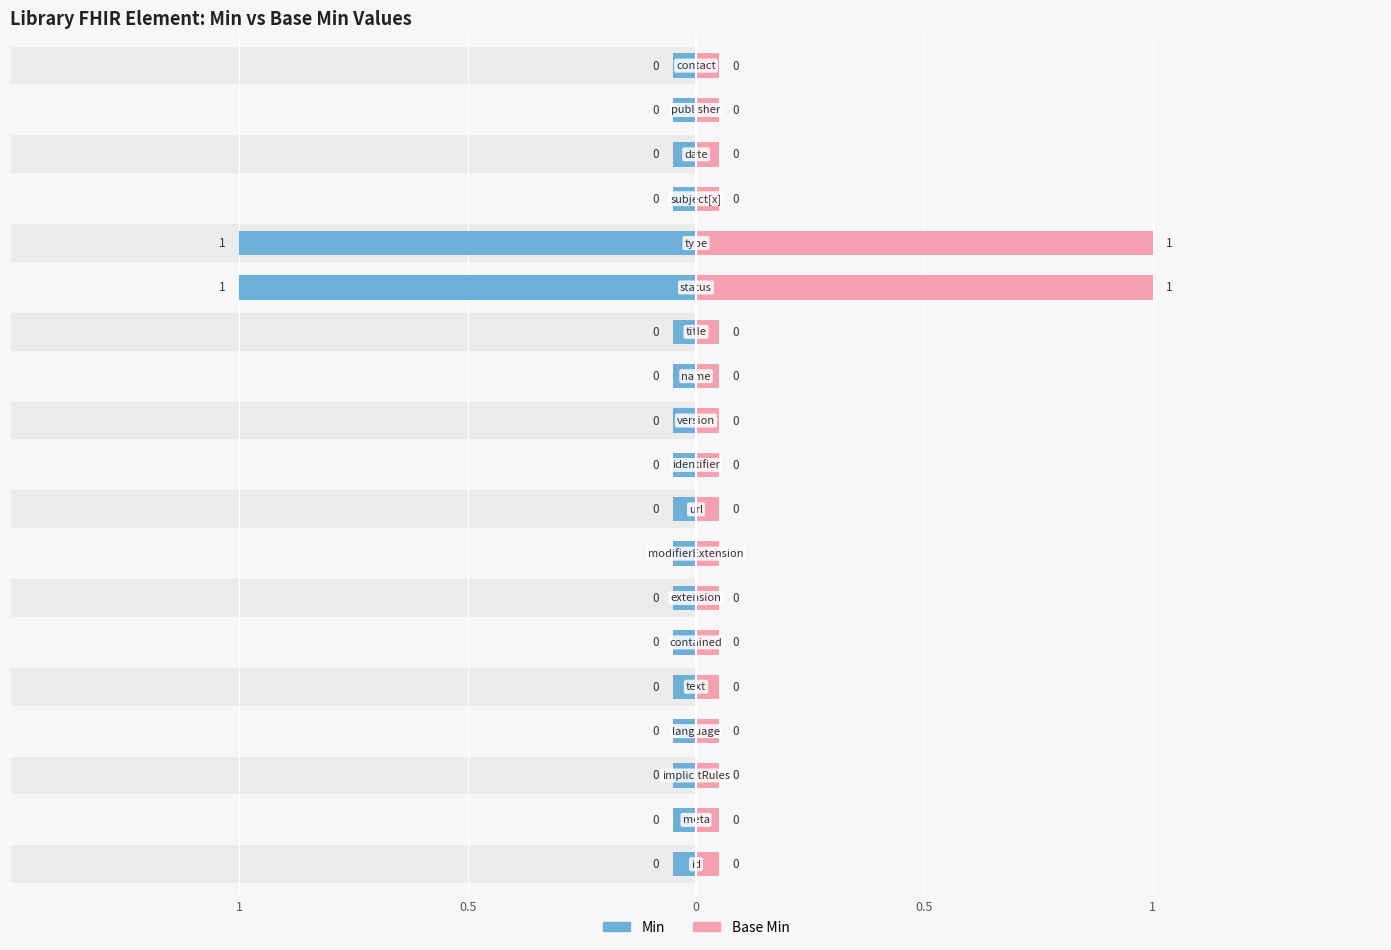

Is it true that Base Min equals 0.2 at 14?

False